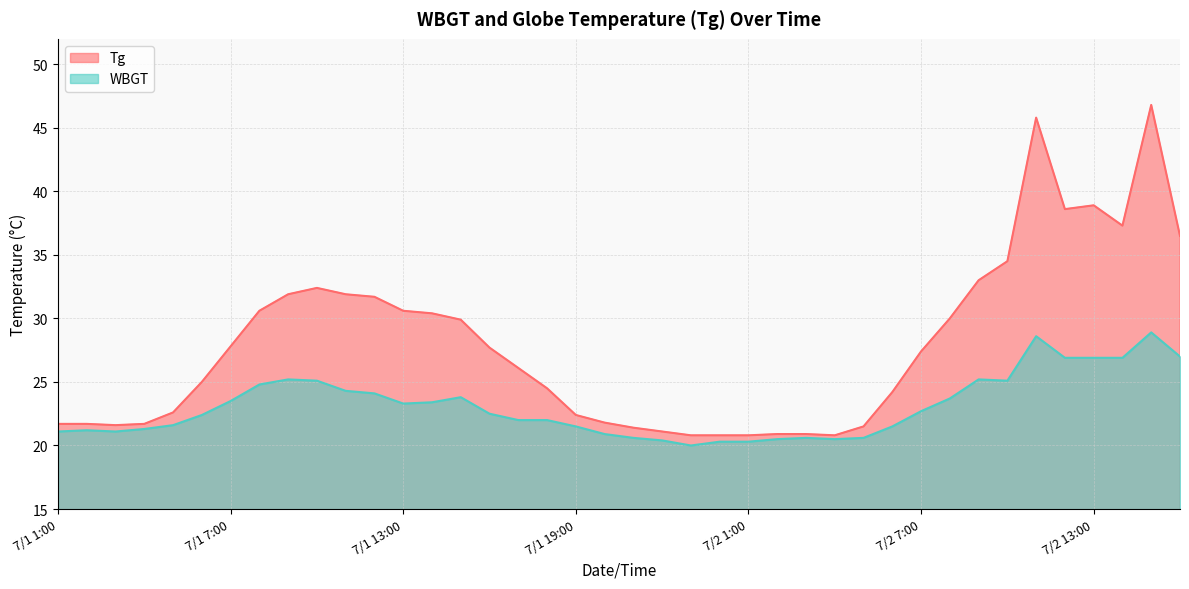

What is the difference between the maximum and minimum values in the WBGT series?

8.9